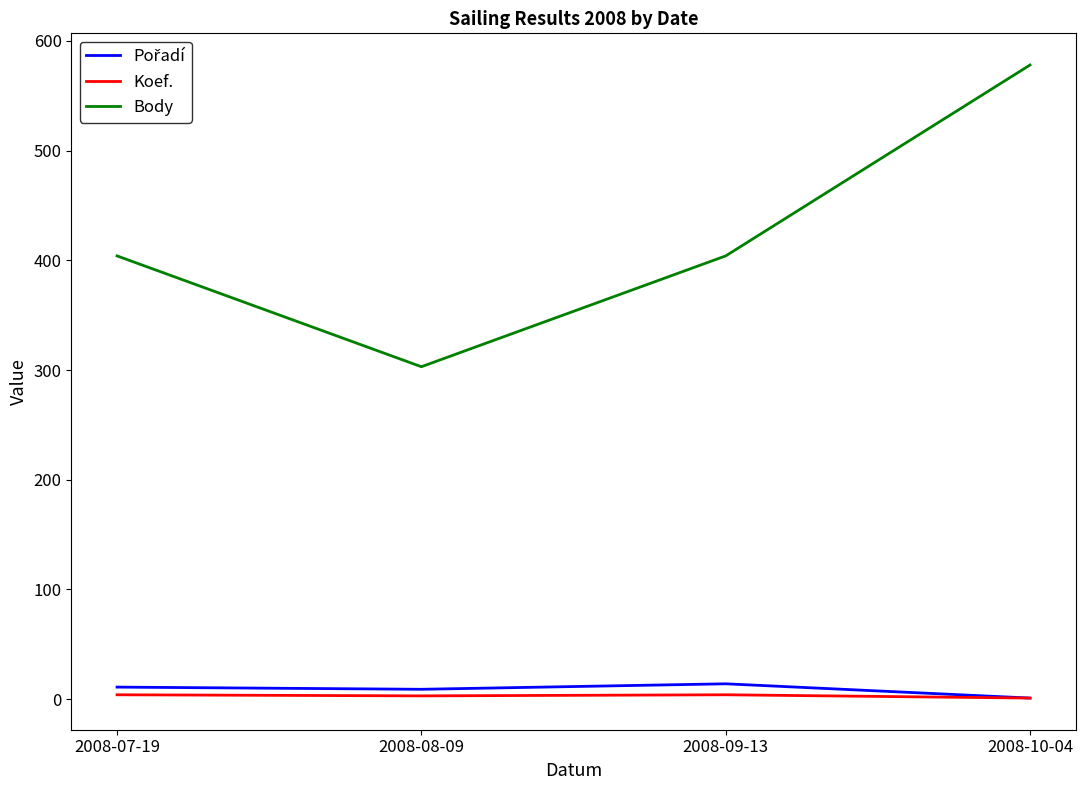

True or false: Koef. and Body cross at least once.

False